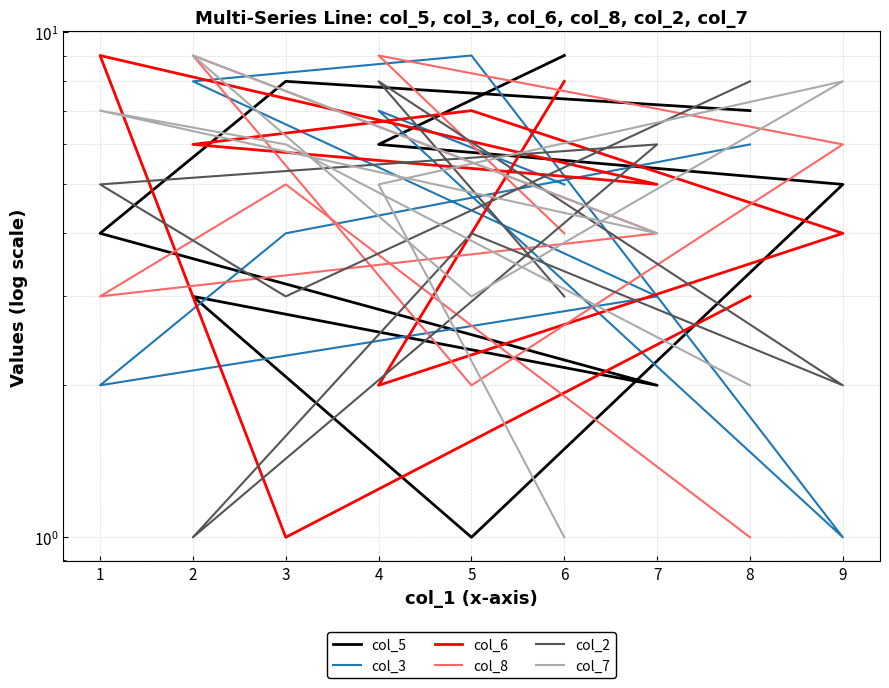

Which series has the largest range (max minus min)?

col_5